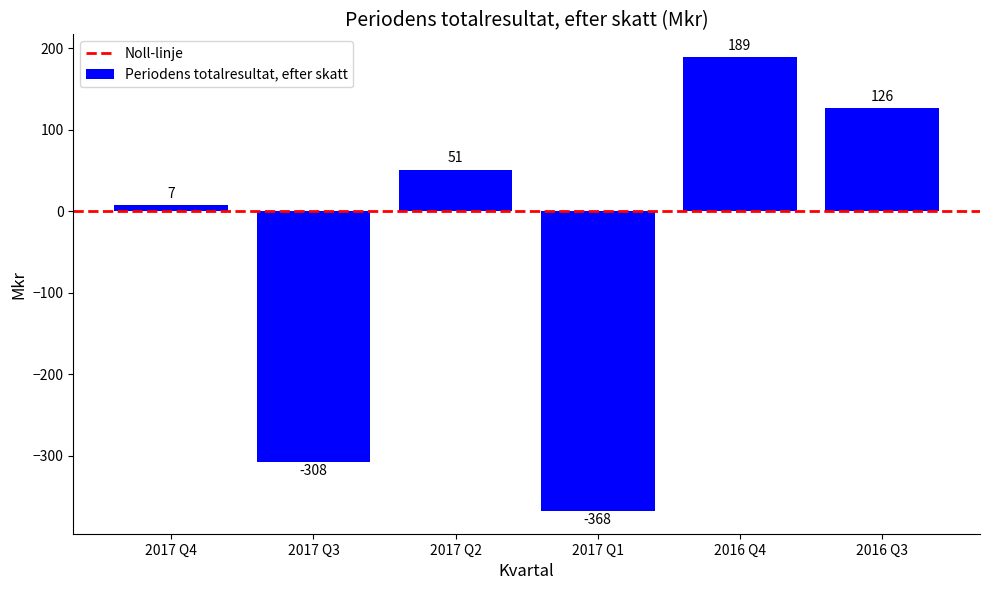

Reading left to right, transcribe all the data shown in this chart.

7	-308	51	-368	189	126